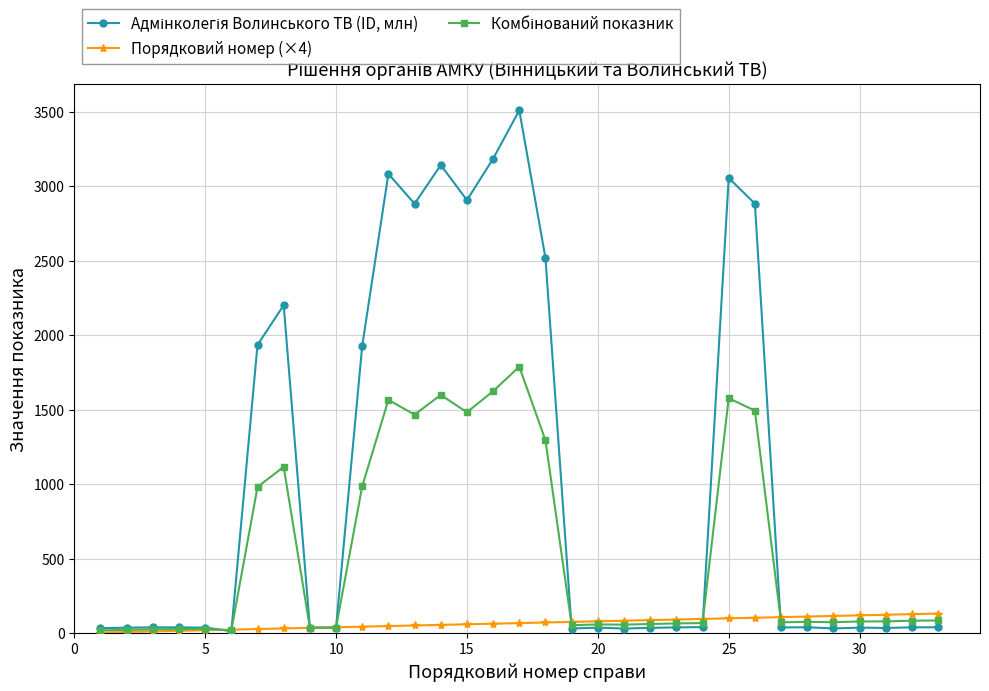

At how many categories does at least one series exceed 2706?

8